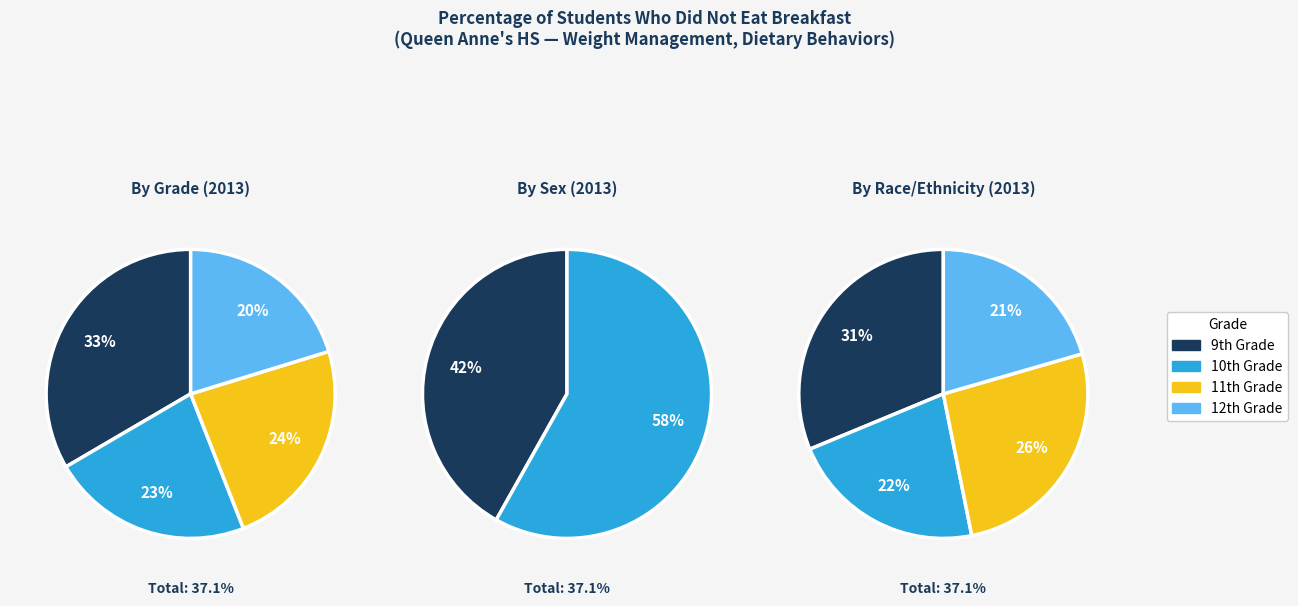

How many slices are in this pie chart?

4